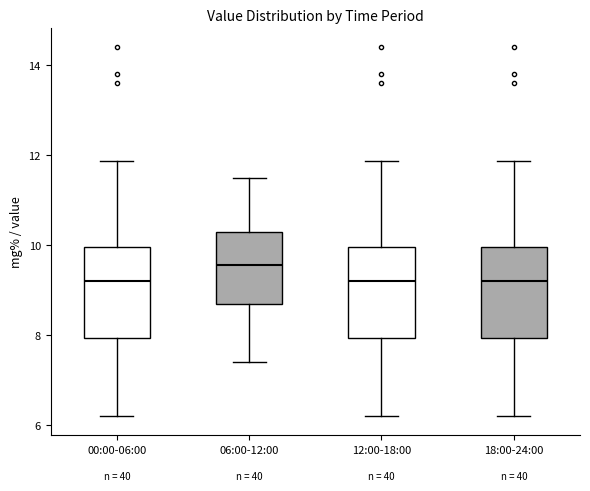

Reading left to right, read every box against the y-axis: the position of its median line, the range the box covers, and the ends of its whiskers. The values are not printed on the chart, so give them approximately, as read against the axis.

00:00-06:00: median 9.2, box 8.0 to 10.0, whiskers 6.2 to 11.8
06:00-12:00: median 9.6, box 8.8 to 10.4, whiskers 7.4 to 11.6
12:00-18:00: median 9.2, box 8.0 to 10.0, whiskers 6.2 to 11.8
18:00-24:00: median 9.2, box 8.0 to 10.0, whiskers 6.2 to 11.8